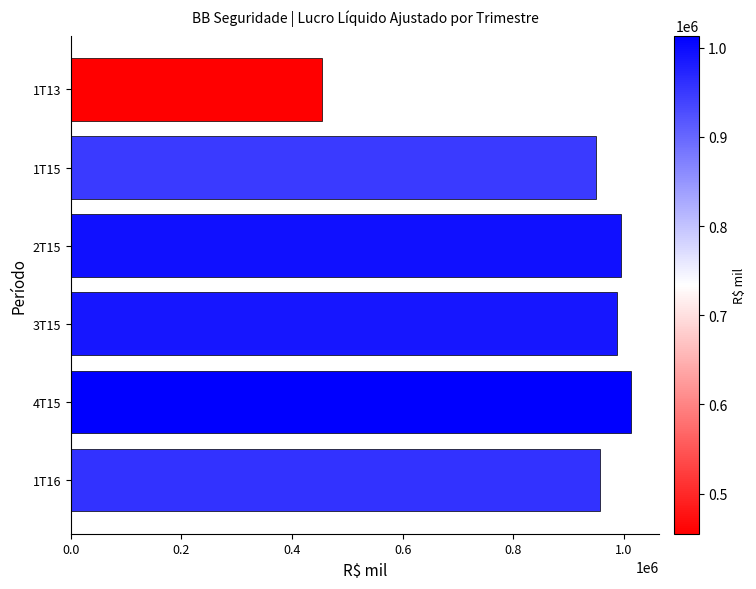

What is the label of the 6th bar from the bottom?

1T13